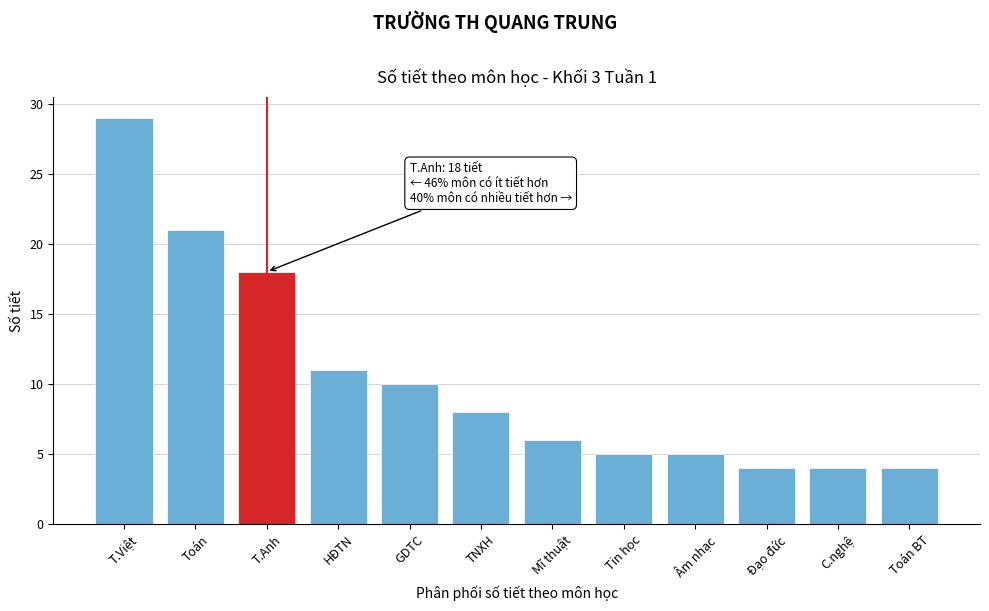

Reading left to right, transcribe all the data shown in this chart.

29	21	18	11	10	8	6	5	5	4	4	4